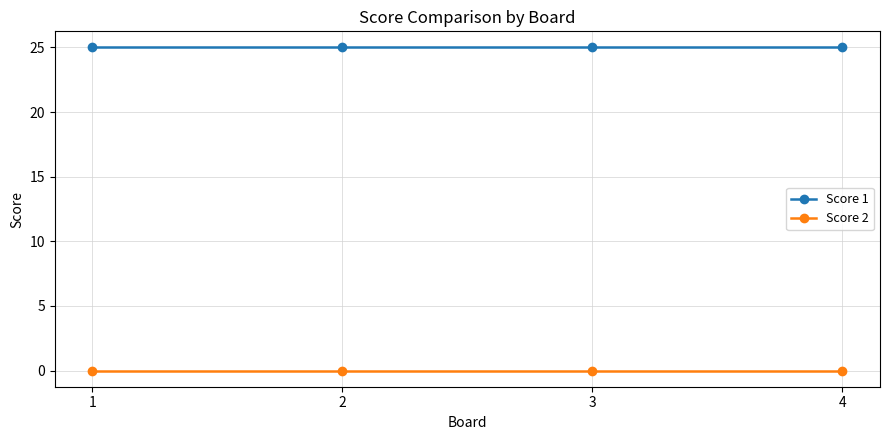

What is the difference between the highest and lowest values at 4?

25